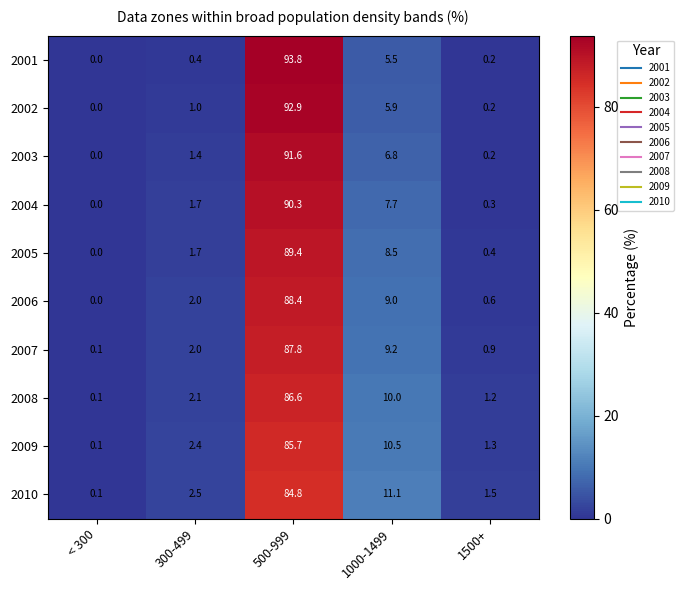

What is the total value across all series at 1000-1499?

84.2